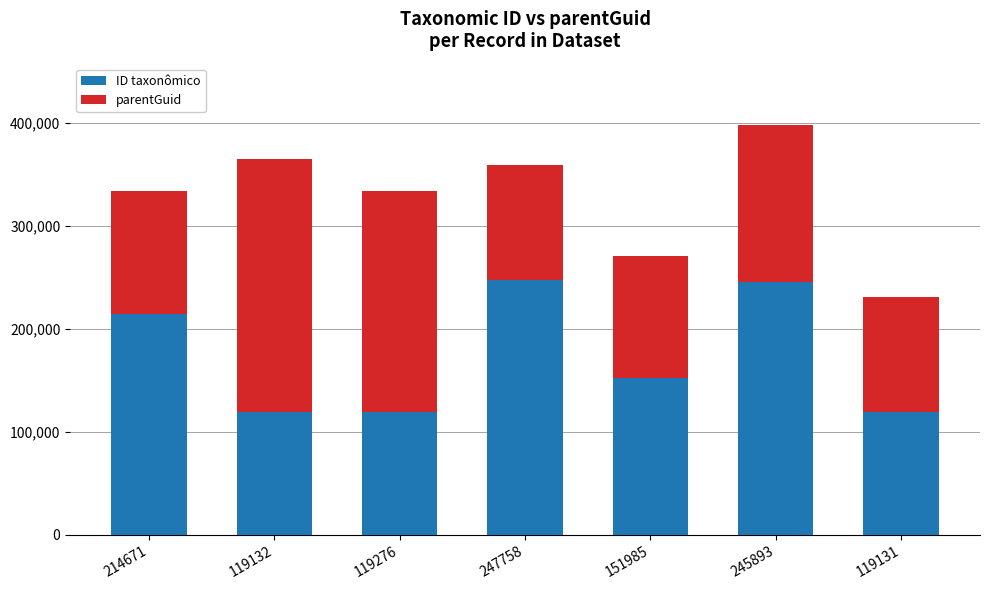

At which category is the sum across all series the highest?

245893